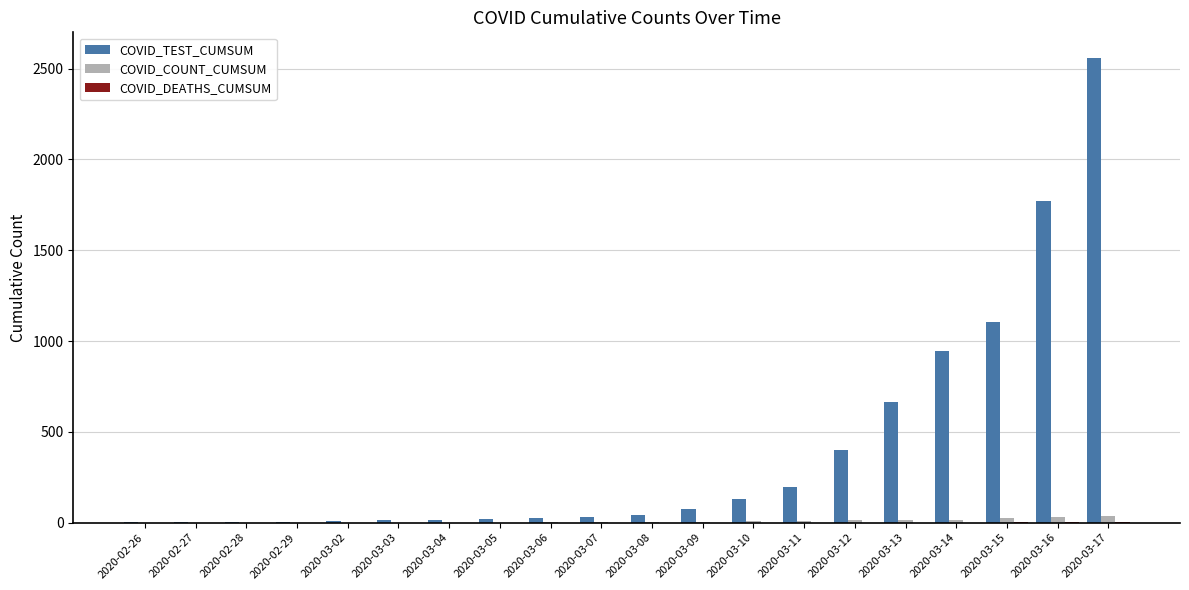

At which category is the sum across all series the highest?

2020-03-17